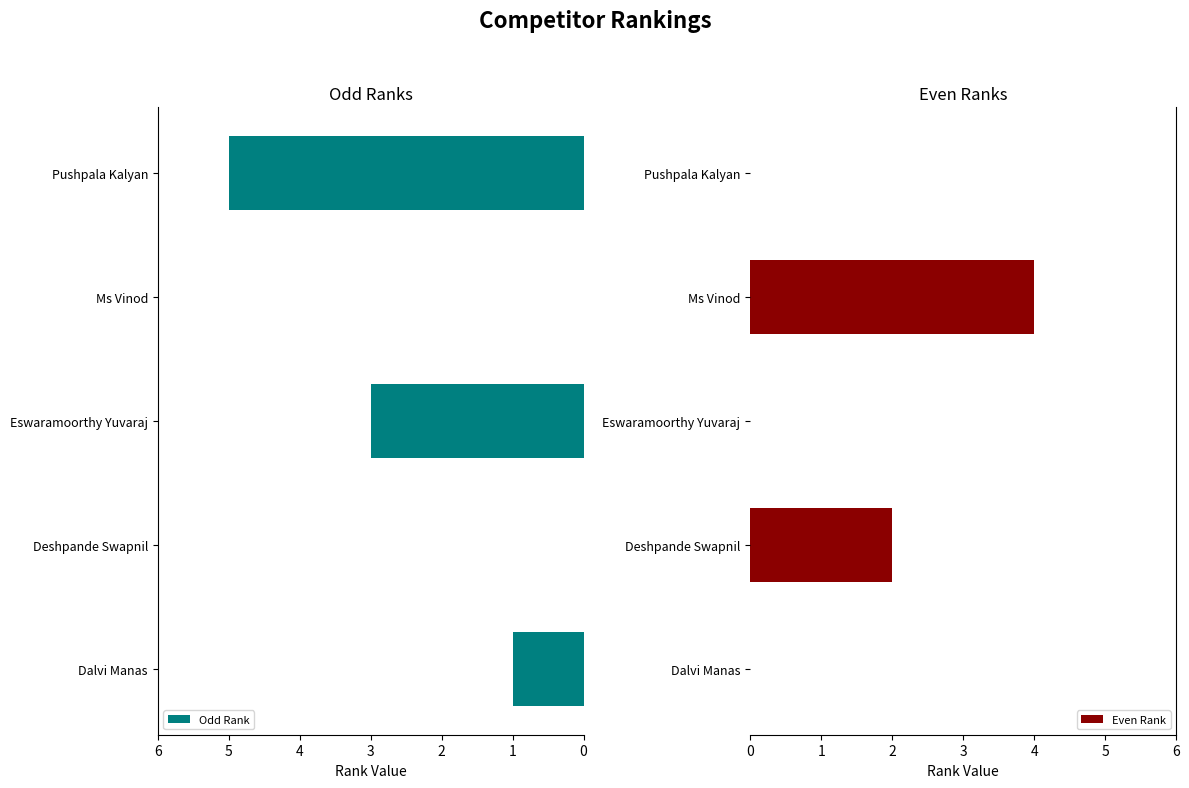

Count the number of categories in the chart.

5